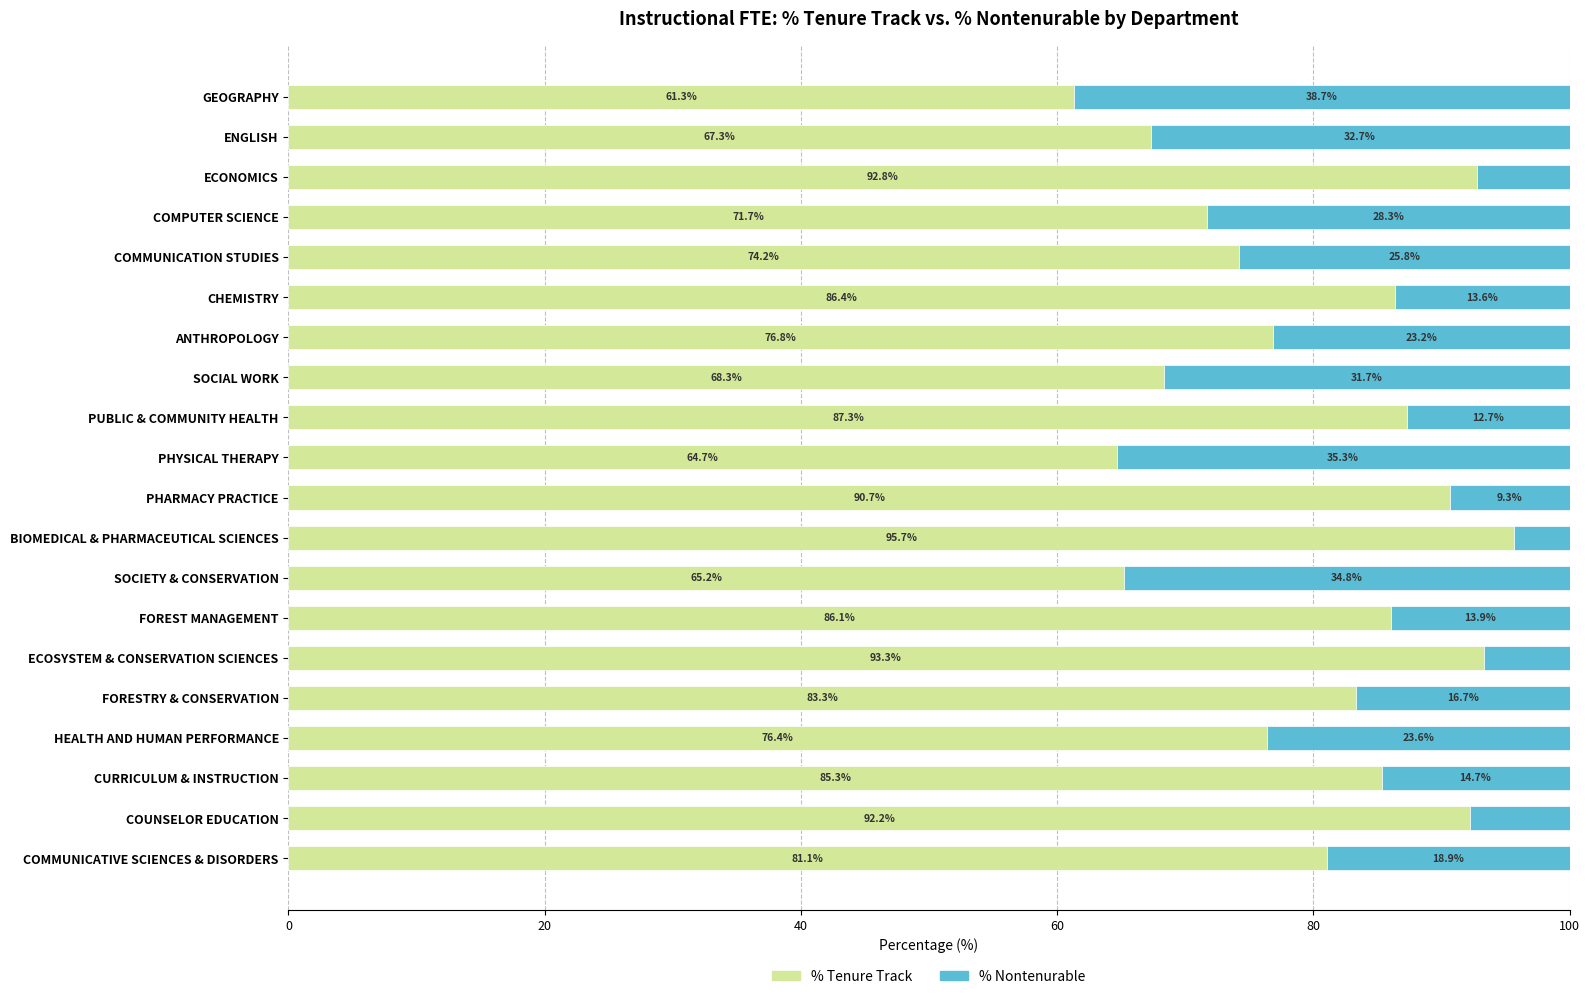

What are all the series names shown in the legend?

% Tenure Track, % Nontenurable